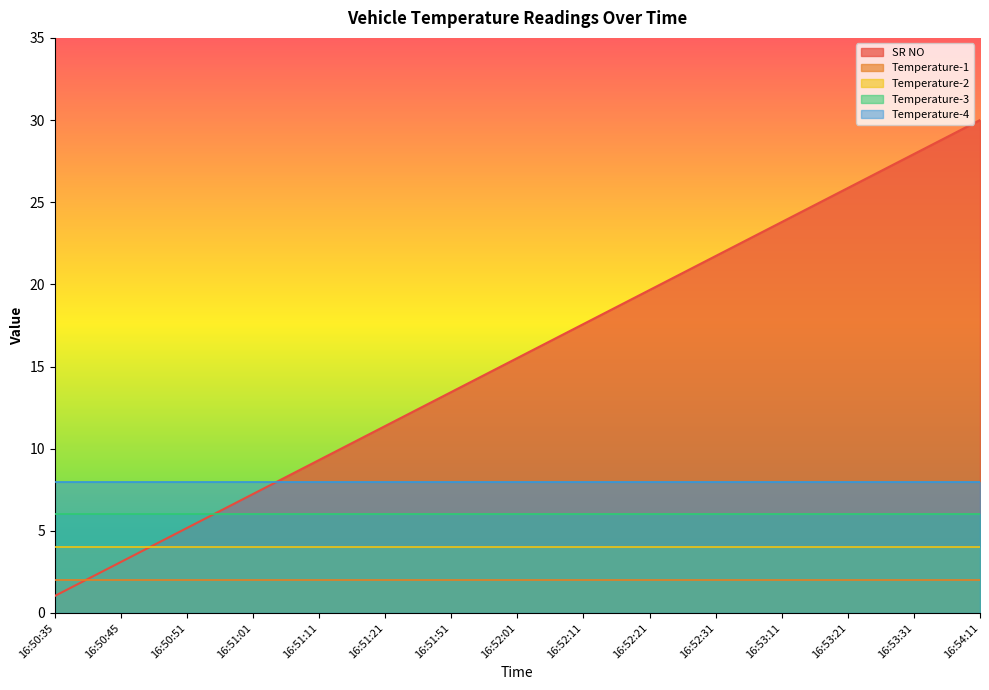

At which category is the sum across all series the highest?

16:54:11